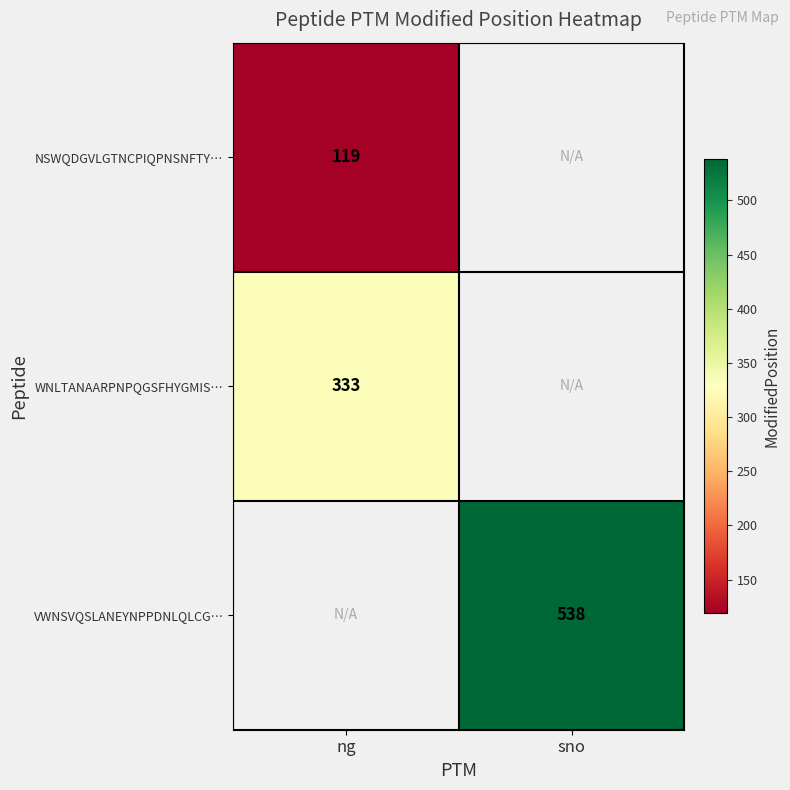

Between ng and sno, which is larger?

sno